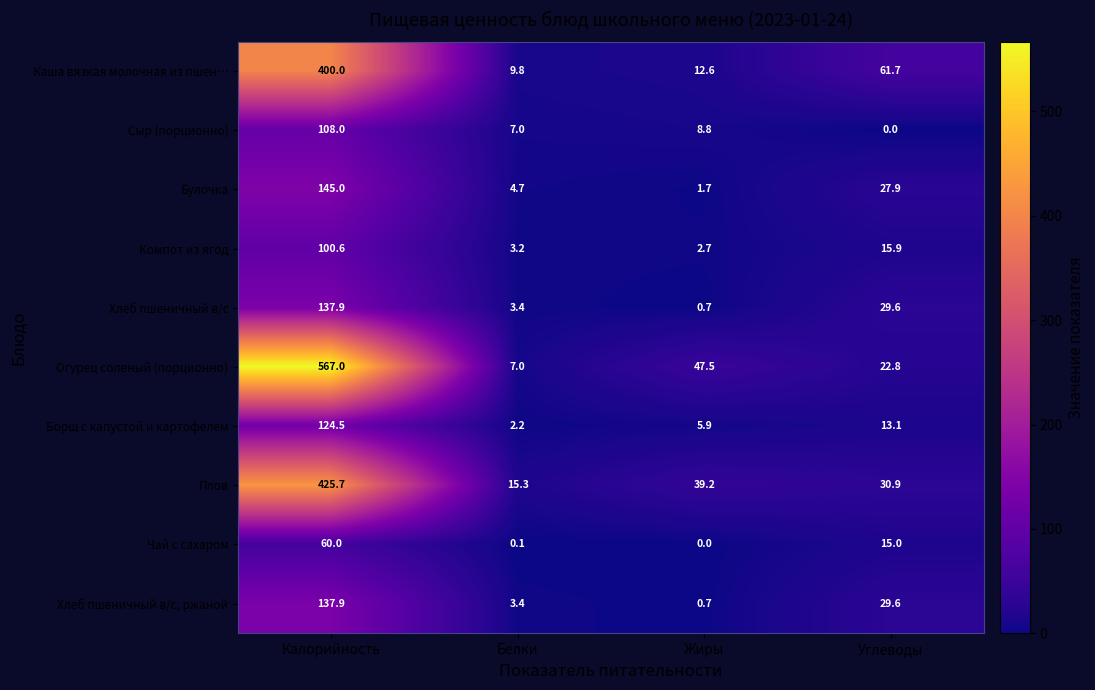

List the labels in order of Огурец соленый (порционно) value, largest first.

Калорийность, Жиры, Углеводы, Белки